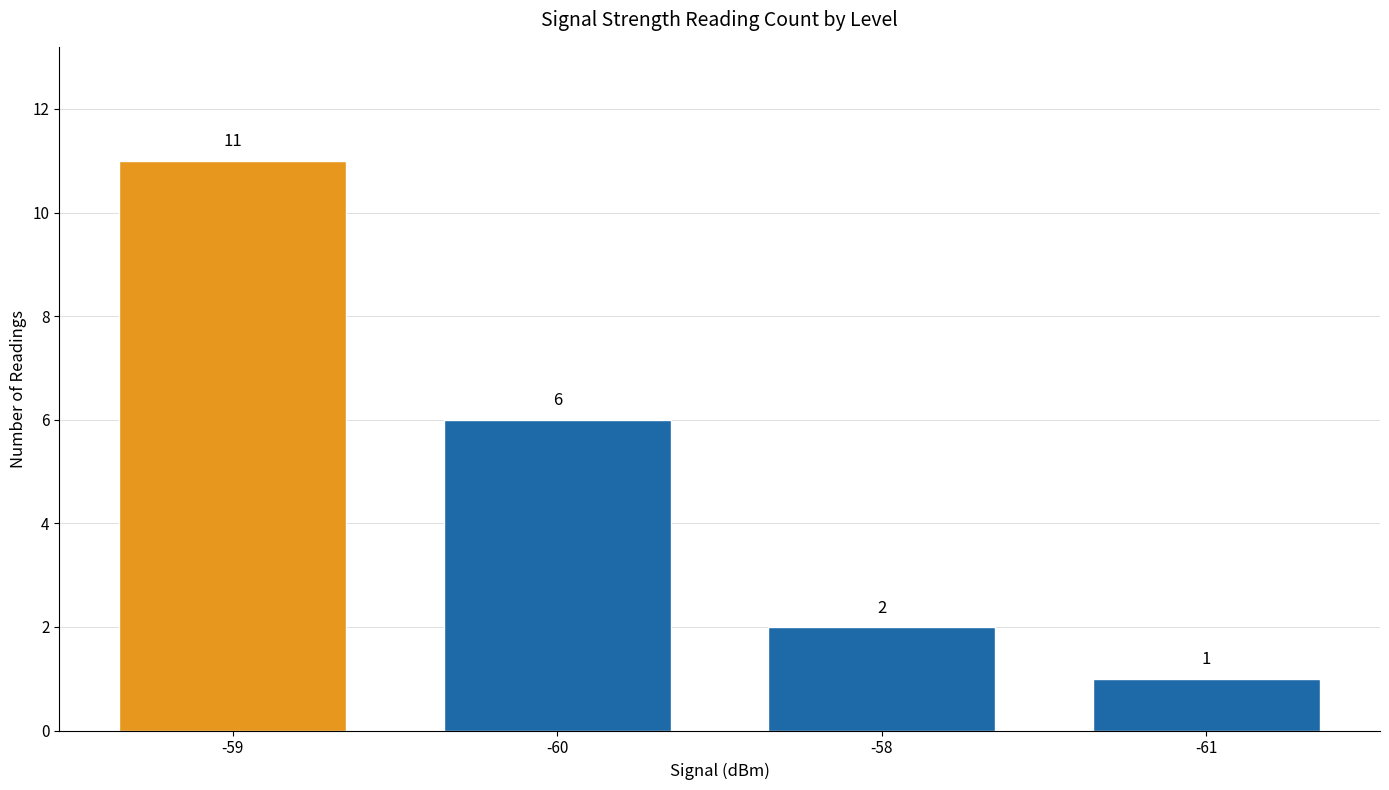

Which label corresponds to the smallest value in the chart?

-61